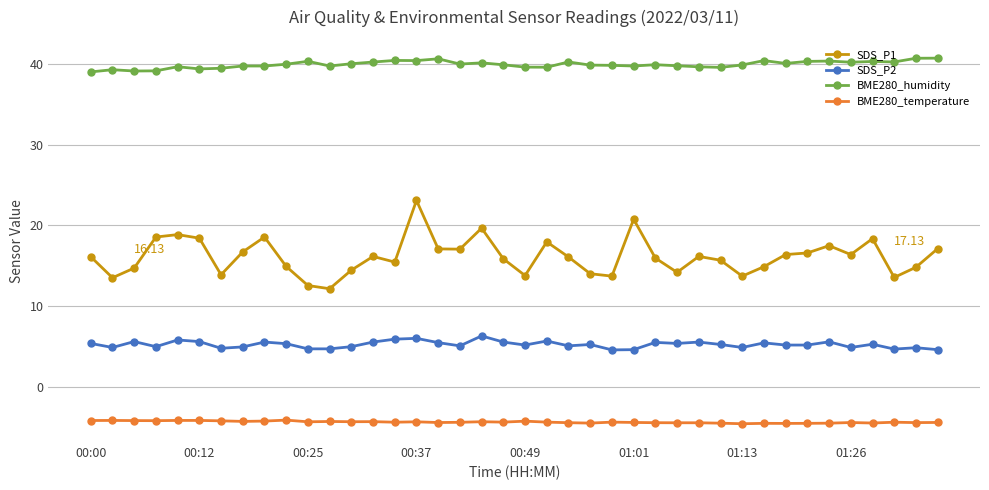

Which series has the largest range (max minus min)?

SDS_P1